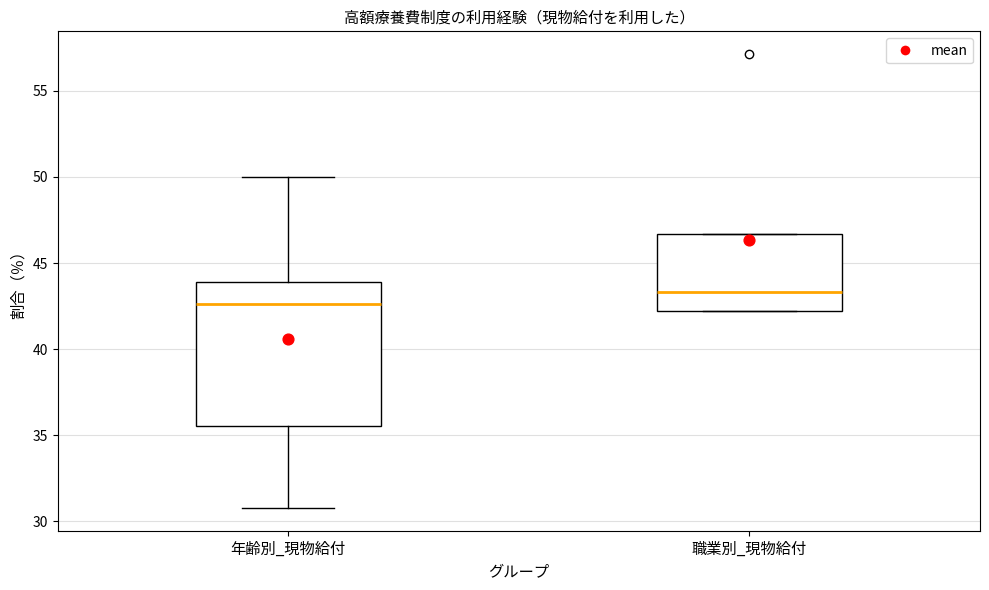

Where does the median line of the box for 年齢別_現物給付 sit on the y-axis? The values are not printed on the chart, so give them approximately, as read against the axis.

42.5